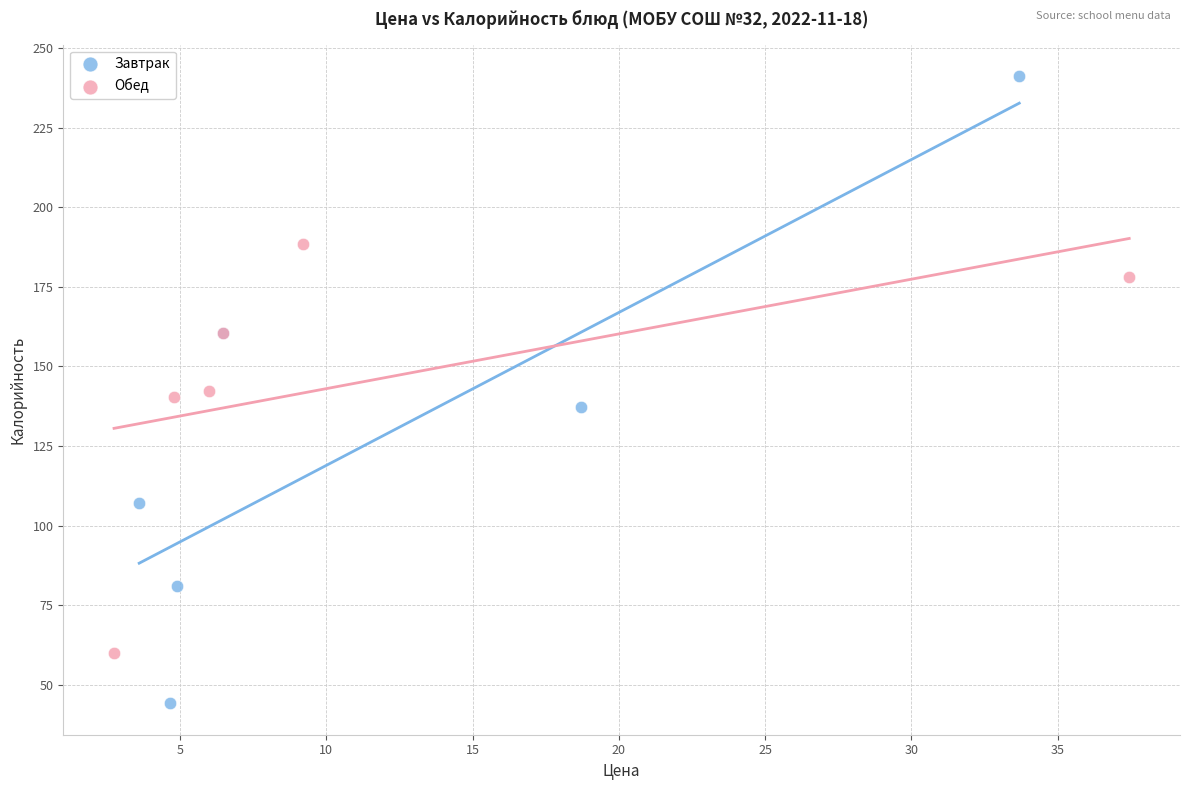

Which series contains the lowest Y value?

Завтрак